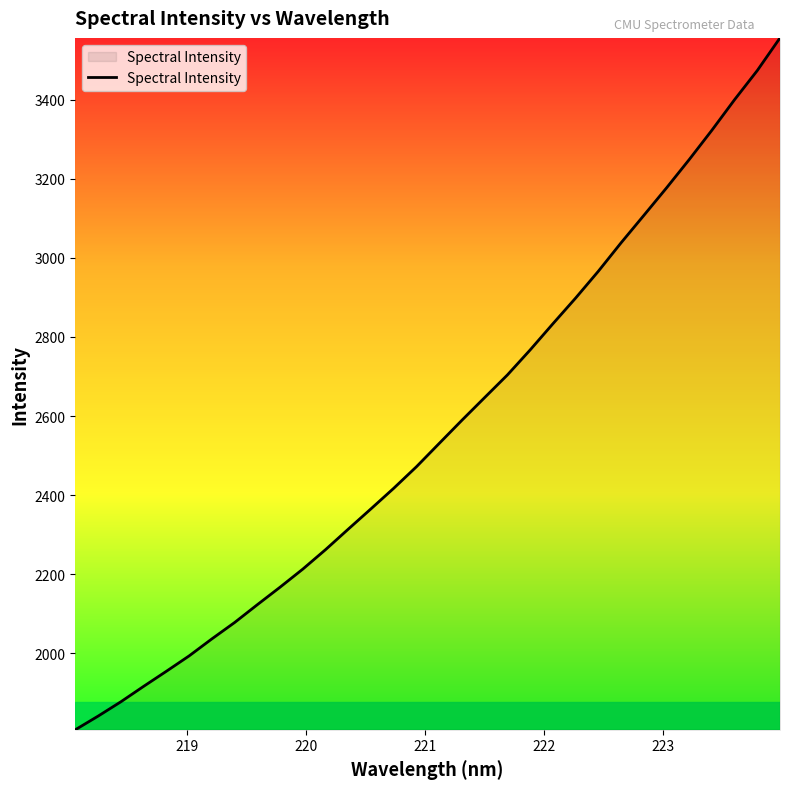

What is the maximum value shown in the chart?

3556.4